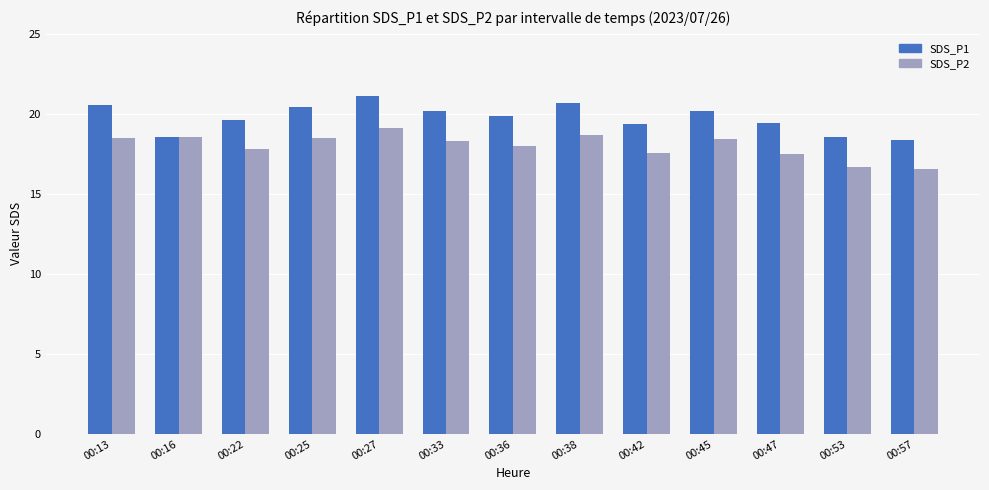

List the series in order of their peak value, lowest first.

SDS_P2, SDS_P1